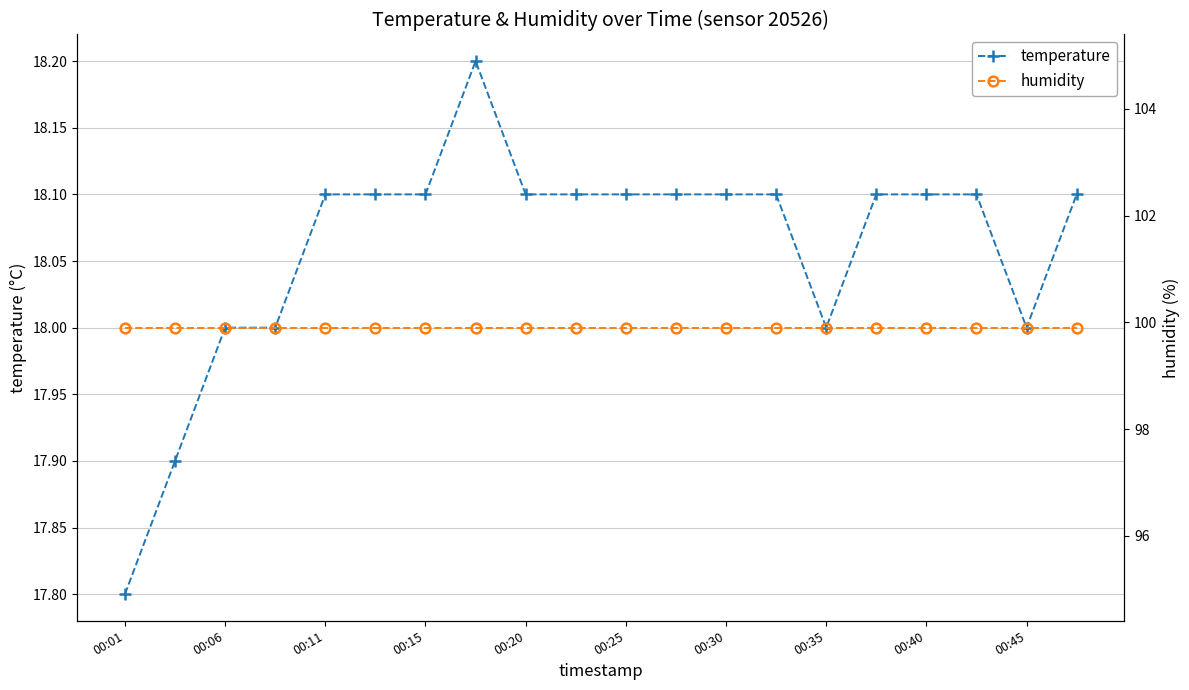

Does the chart display data point markers on the line(s)?

Yes